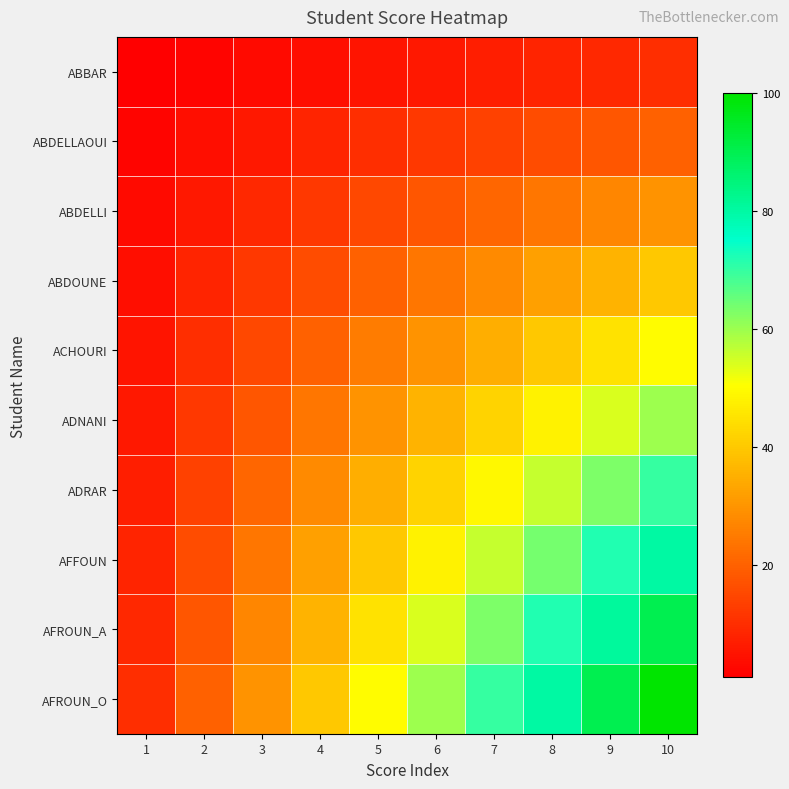

At which category is the sum across all series the highest?

10